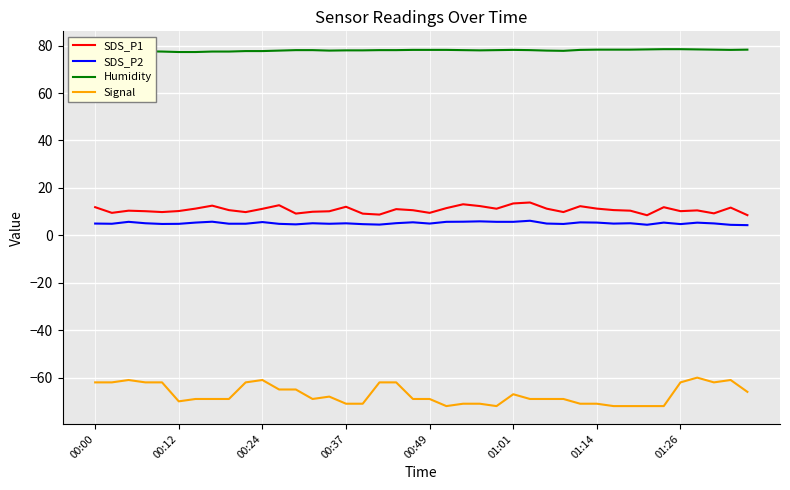

True or false: SDS_P2 and Signal intersect in this chart.

False